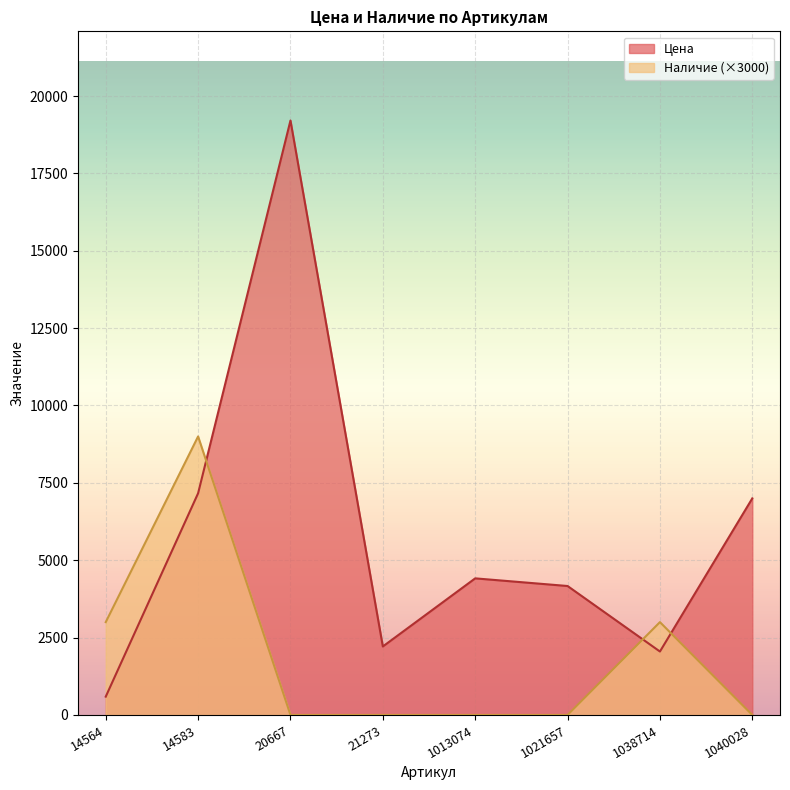

Which category has the lowest value in the Наличие series?

20667